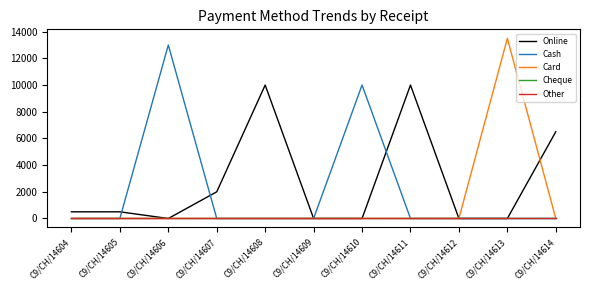

Which series changed the most between C9/CH/14609 and C9/CH/14612?

Online